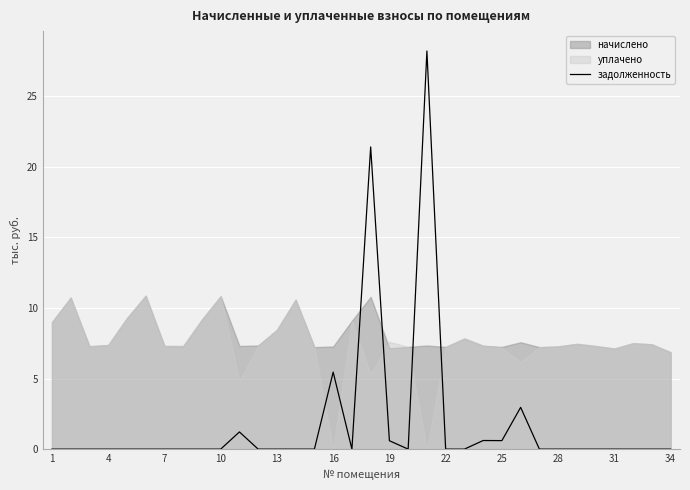

The chart shows a value of 9.4 at 29. True or false?

False